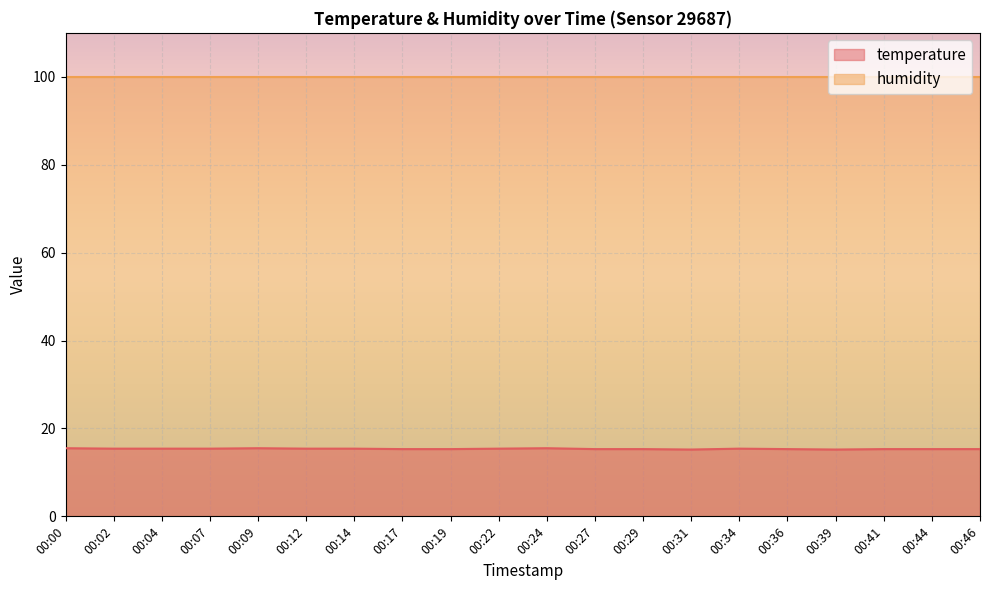

What is the average value?

15.4